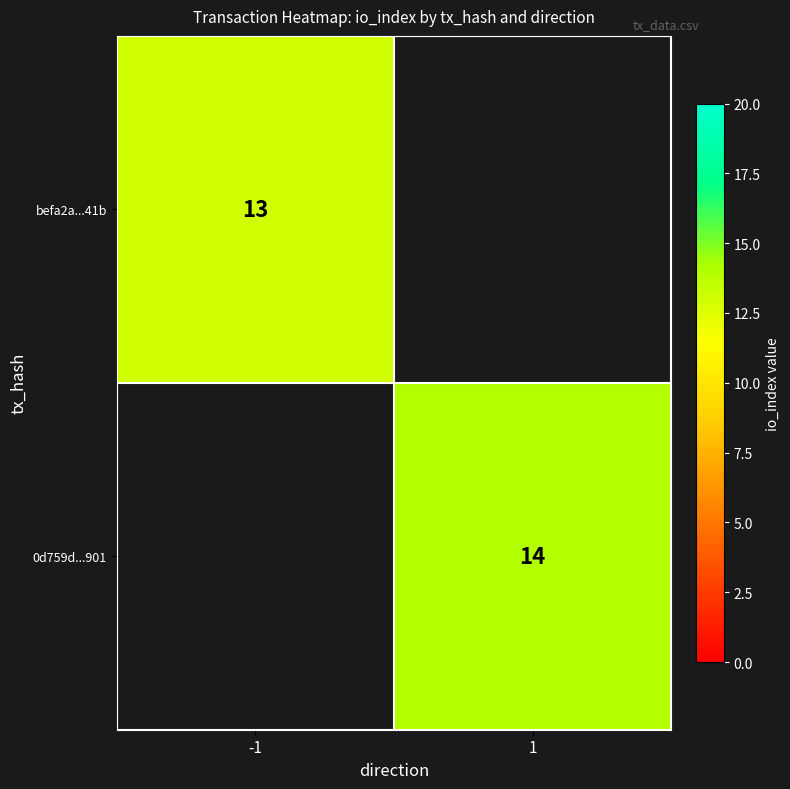

The 0d759d...901 series shows 14 at 1. True or false?

True